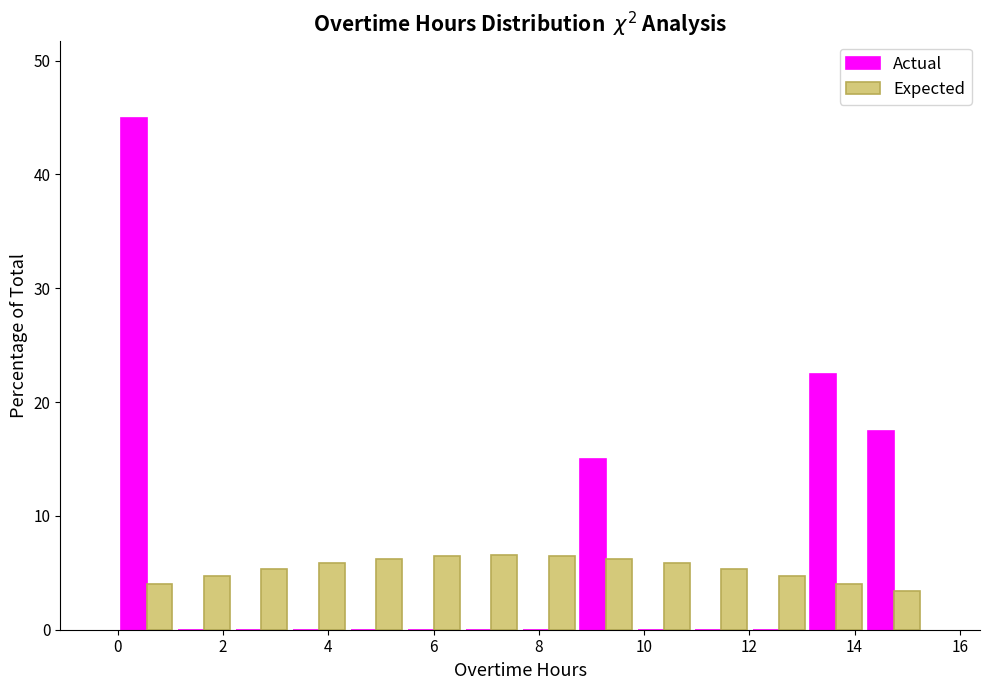

What is the height of the Actual bar covering 14.2 to 15.2 on the x-axis? Neither the bar edges nor the heights are printed on the chart, so give them approximately, as read against the axes.

18